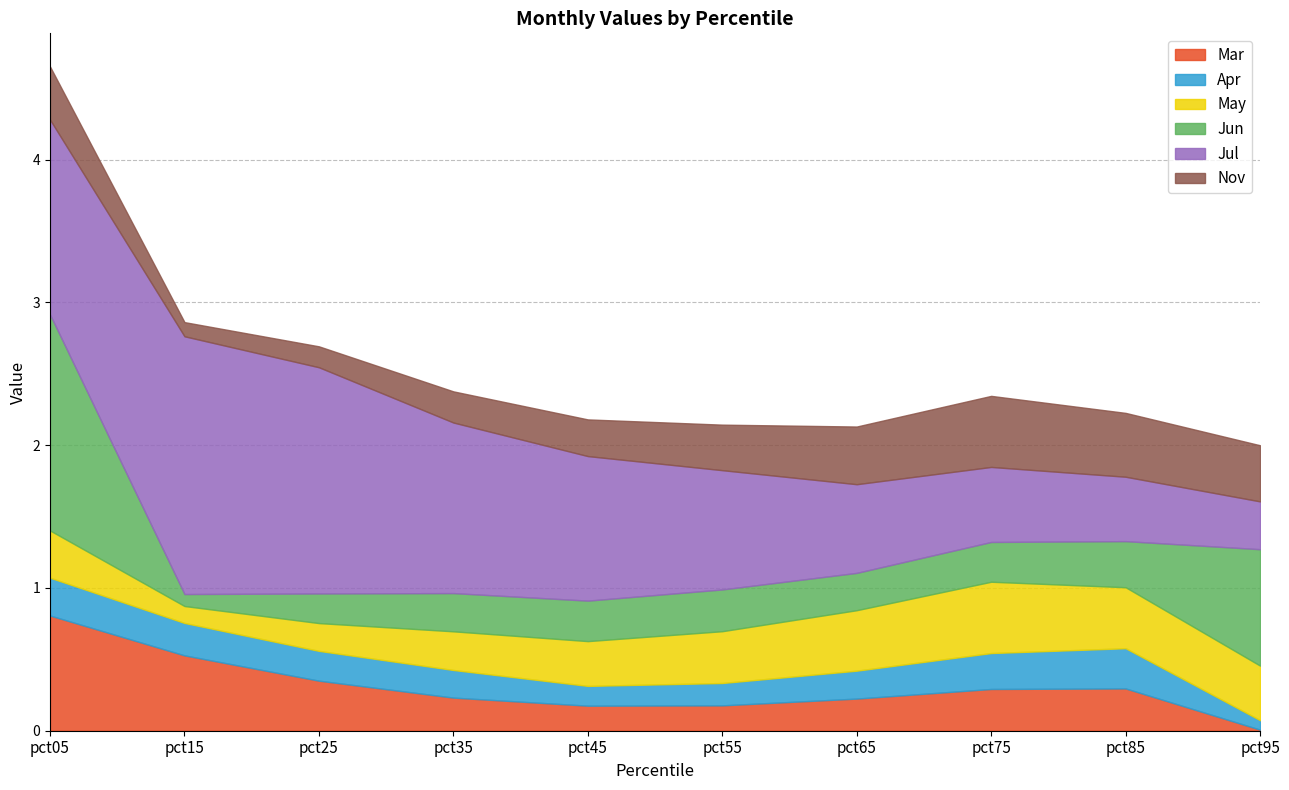

How many lines are shown in the chart?

6